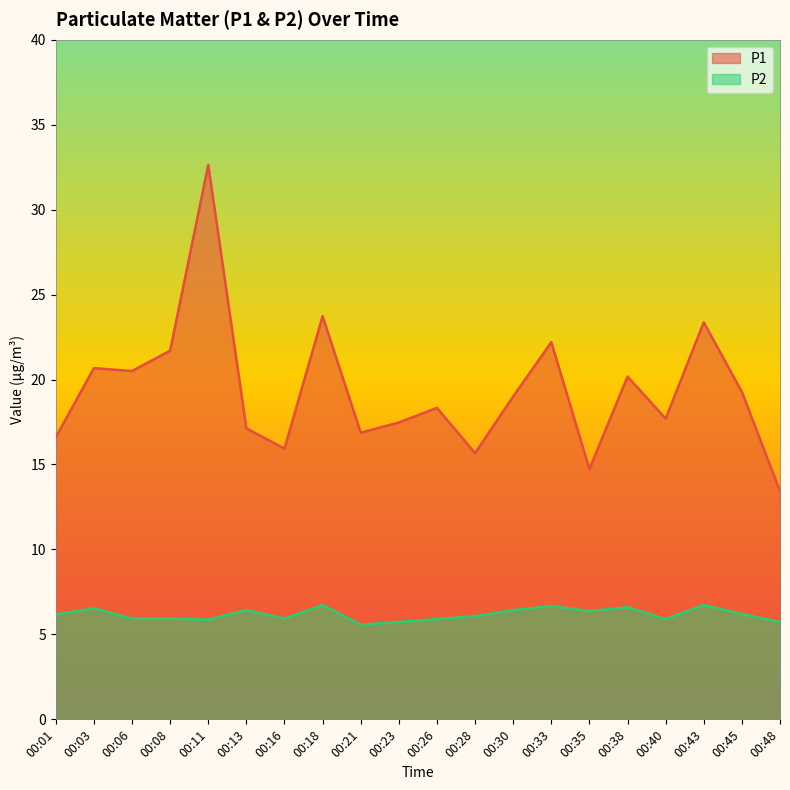

Rank the series by their maximum value, from highest to lowest.

P1, P2